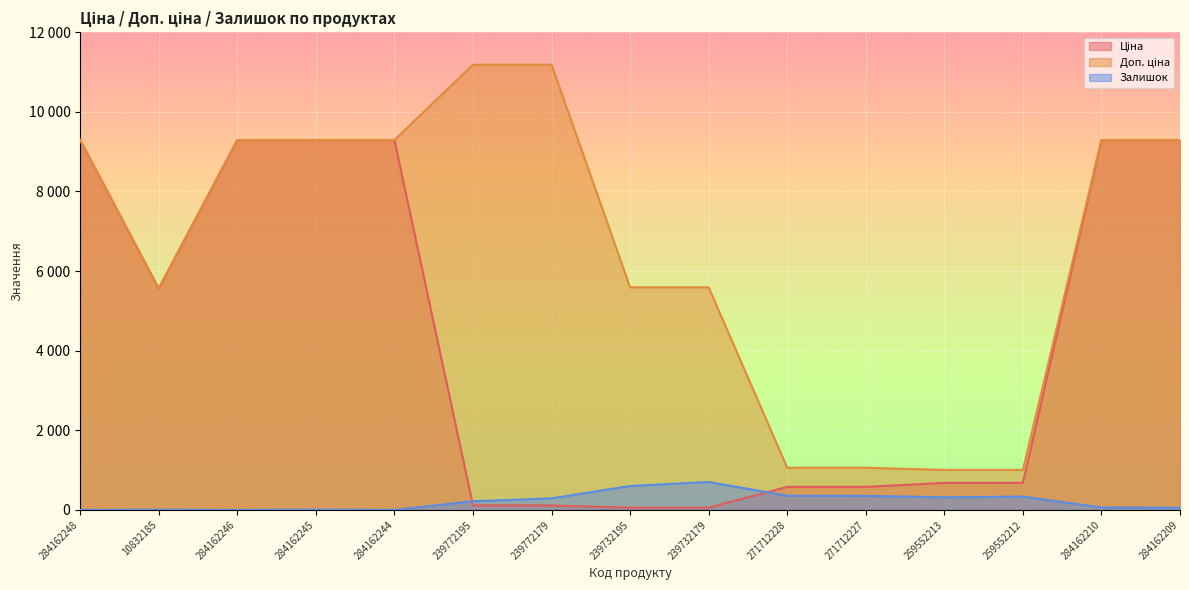

Reading left to right, transcribe all the data shown in this chart.

Ціна: 284162248=9290.5	10832185=5560.3	284162246=9290.5	284162245=9290.5	284162244=9290.5	239772195=111.8	239772179=111.8	239732195=55.9	239732179=55.9	271712228=578.1	271712227=578.1	259552213=679.8	259552212=679.8	284162210=9290.5	284162209=9290.5
Доп. ціна: 284162248=9290.5	10832185=5560.3	284162246=9290.5	284162245=9290.5	284162244=9290.5	239772195=11182.0	239772179=11182.0	239732195=5591.0	239732179=5591.0	271712228=1060.0	271712227=1060.0	259552213=1004.1	259552212=1004.1	284162210=9290.5	284162209=9290.5
Залишок: 284162248=0.0	10832185=6.0	284162246=0.0	284162245=8.0	284162244=0.0	239772195=218.0	239772179=290.0	239732195=600.0	239732179=702.0	271712228=356.0	271712227=353.0	259552213=317.0	259552212=334.0	284162210=62.0	284162209=56.0